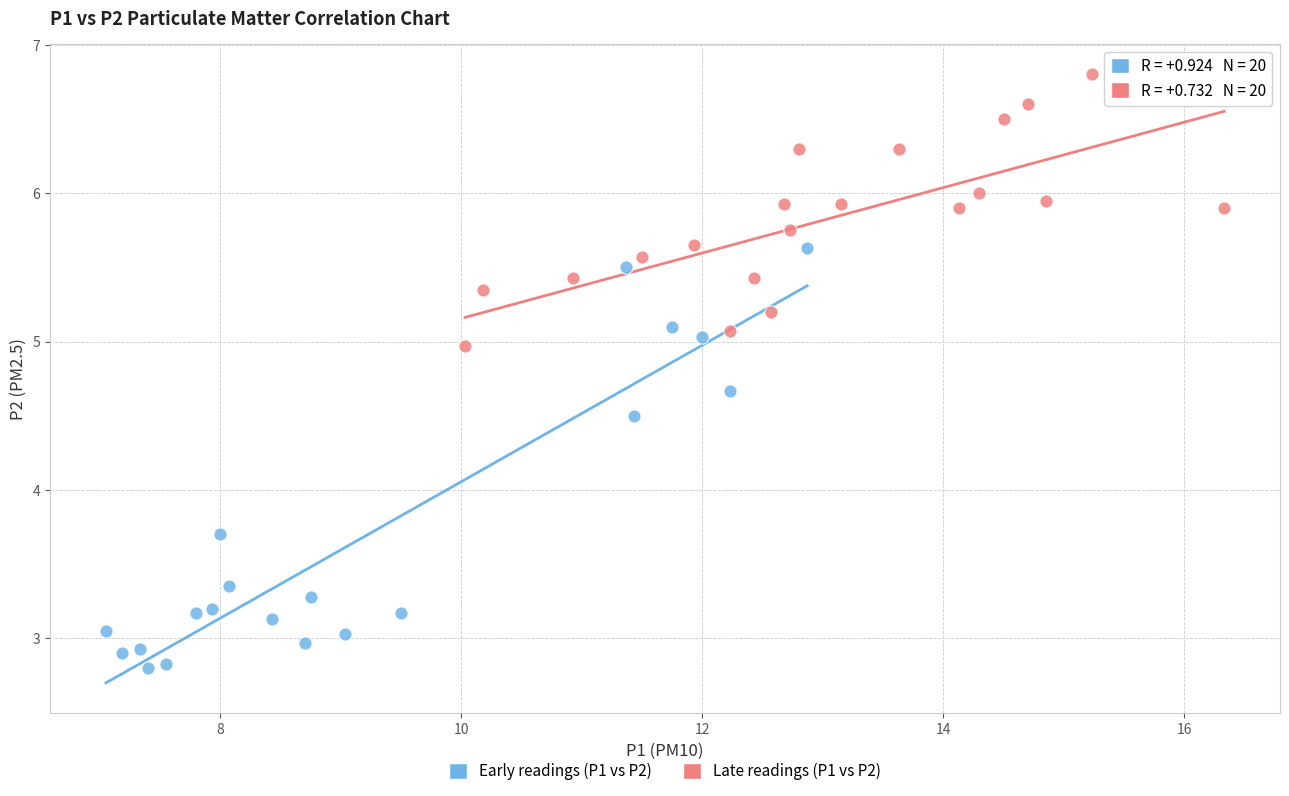

Which series reaches the minimum Y coordinate?

Early readings (P1 vs P2)